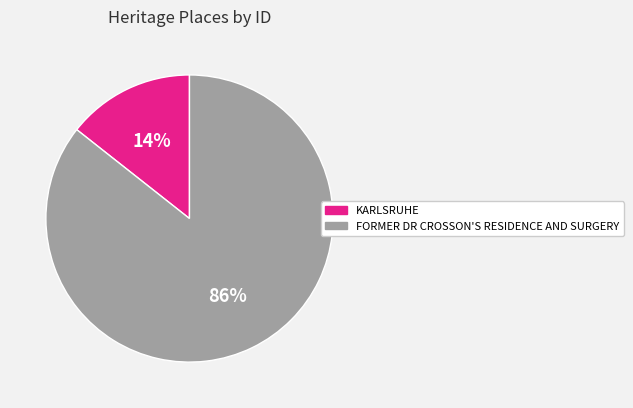

Combined, do FORMER DR CROSSON'S RESIDENCE AND SURGERY and KARLSRUHE account for over 50%?

Yes